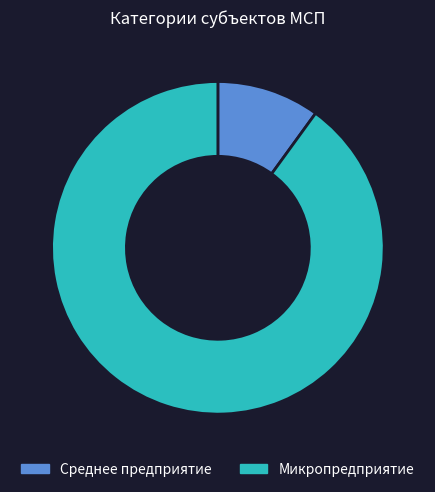

Count the number of slices in the pie.

2